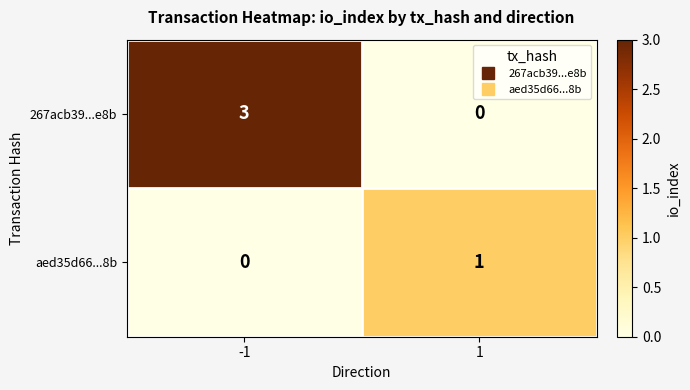

Reading left to right, what are all the values shown in this chart?

267acb39...e8b: 3	0
aed35d66...8b: 0	1